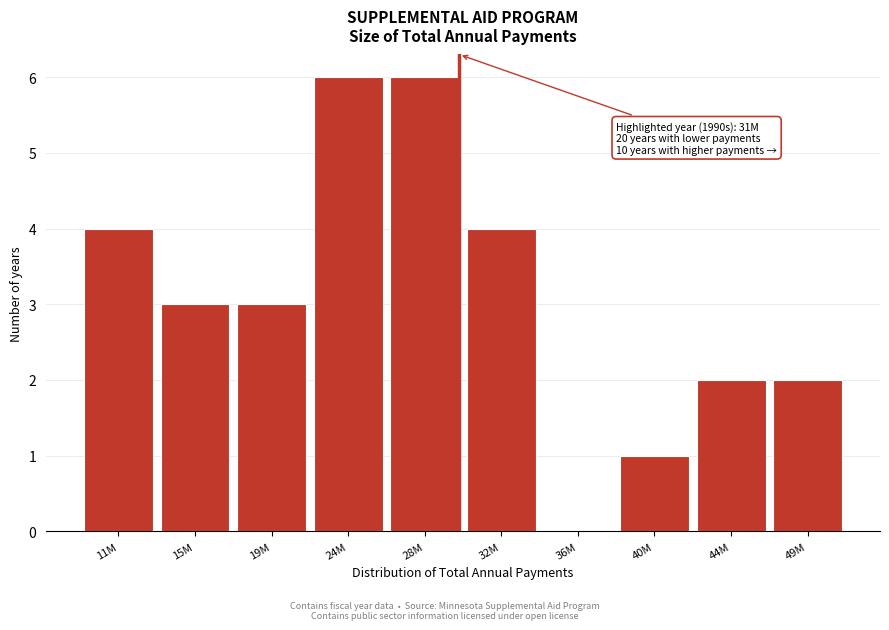

Reading left to right, what are all the values shown in this chart?

11M=4	15M=3	19M=3	24M=6	28M=6	32M=4	36M=0	40M=1	44M=2	49M=2